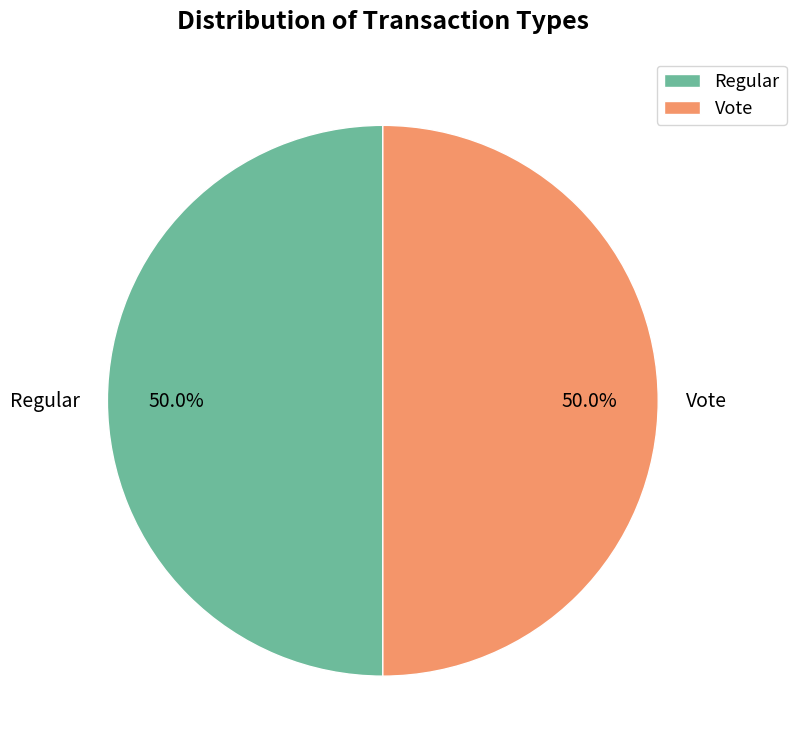

How many slices are in this pie chart?

2